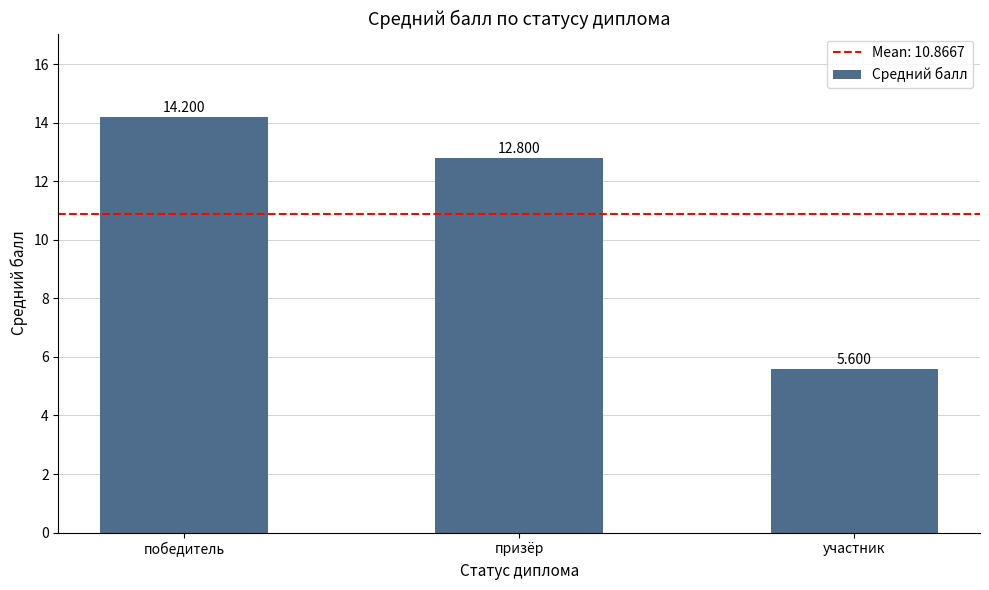

Where does the data first go above 12?

победитель